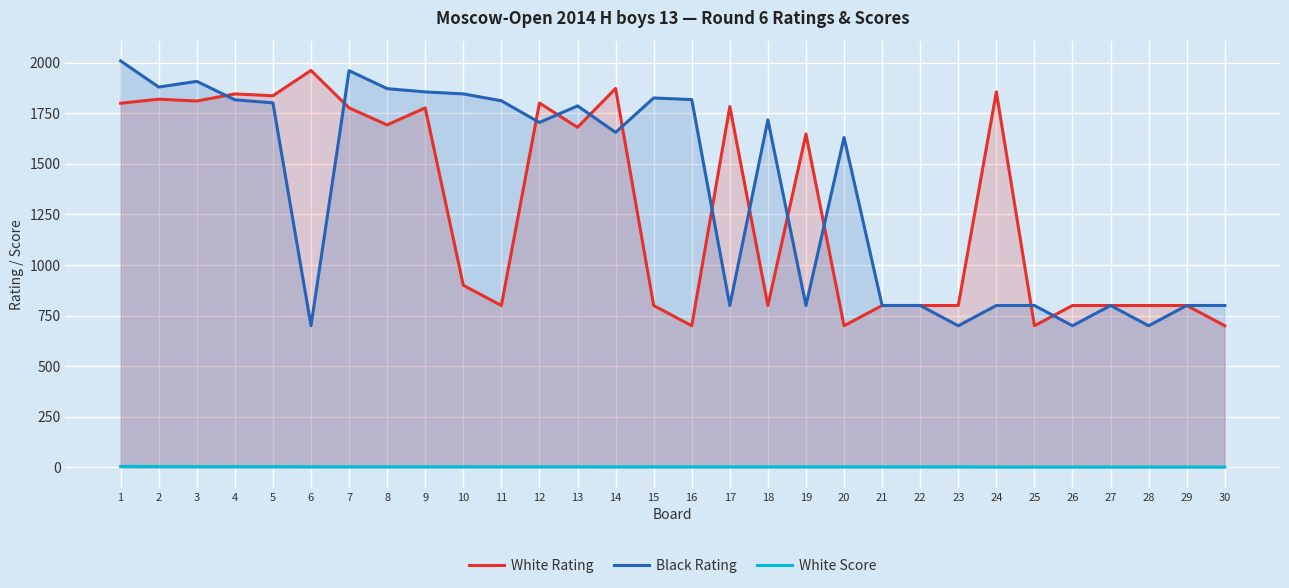

What is the sum of the White Score values at 14 and 26?

5.5